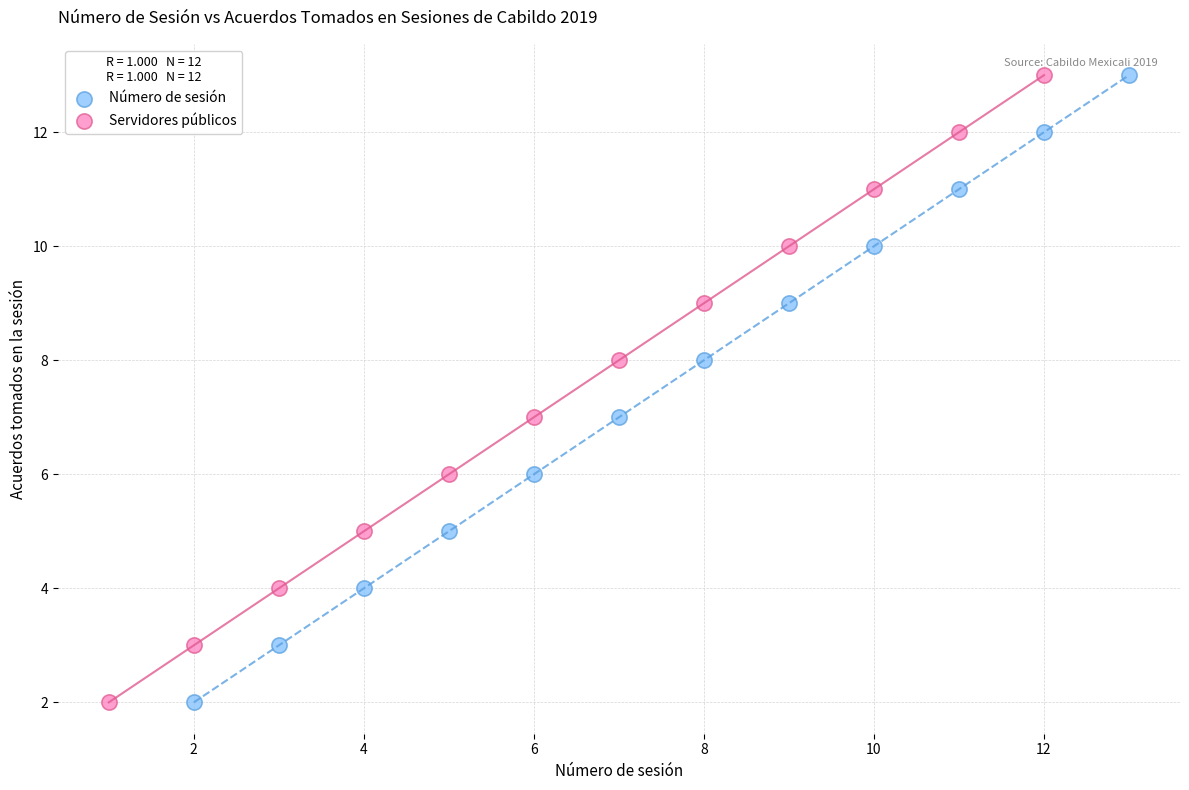

What are all the series names shown in the legend?

Número de sesión, Servidores públicos